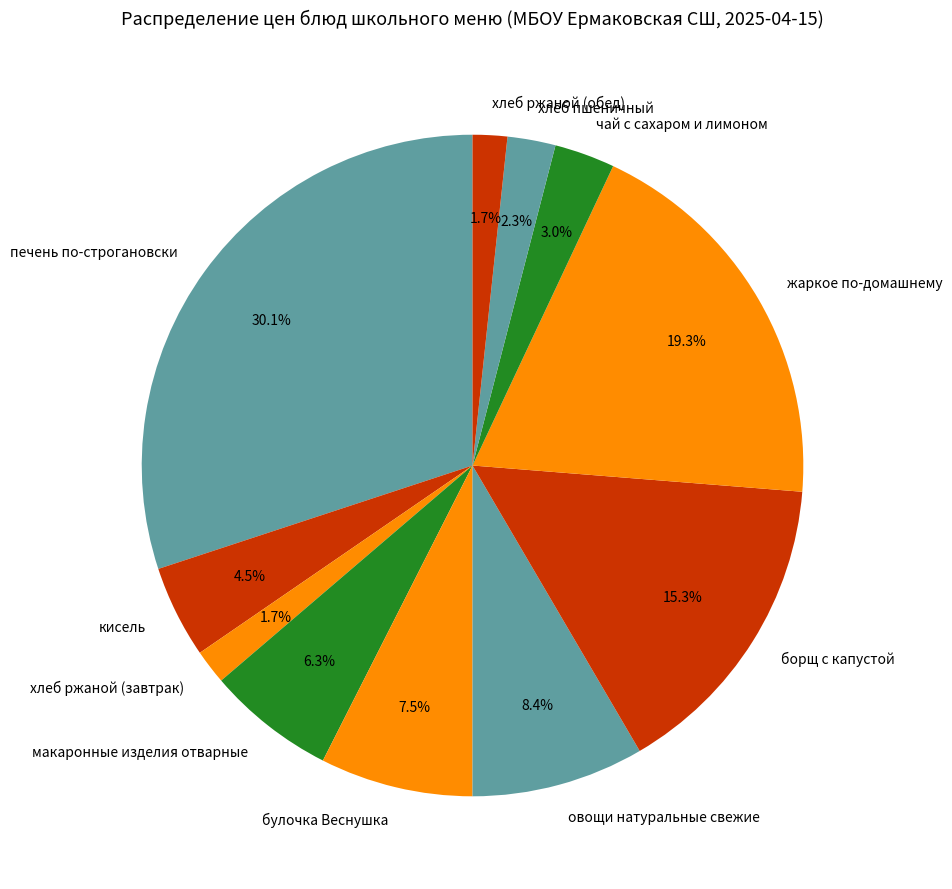

What is the largest slice in the pie chart?

печень по-строгановски